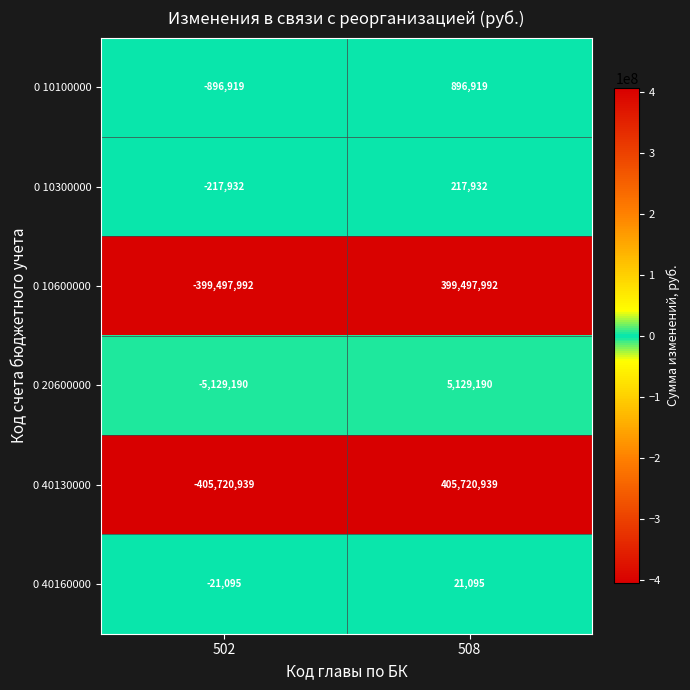

What is the difference between the maximum and minimum values in the 0 10600000 series?

798995984